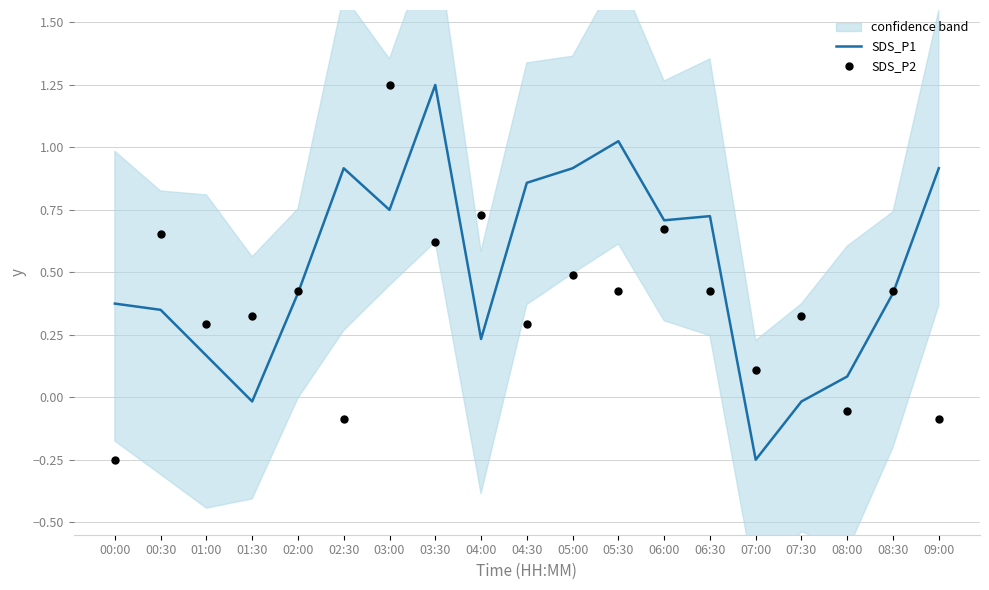

At how many categories does at least one series exceed 0?

19